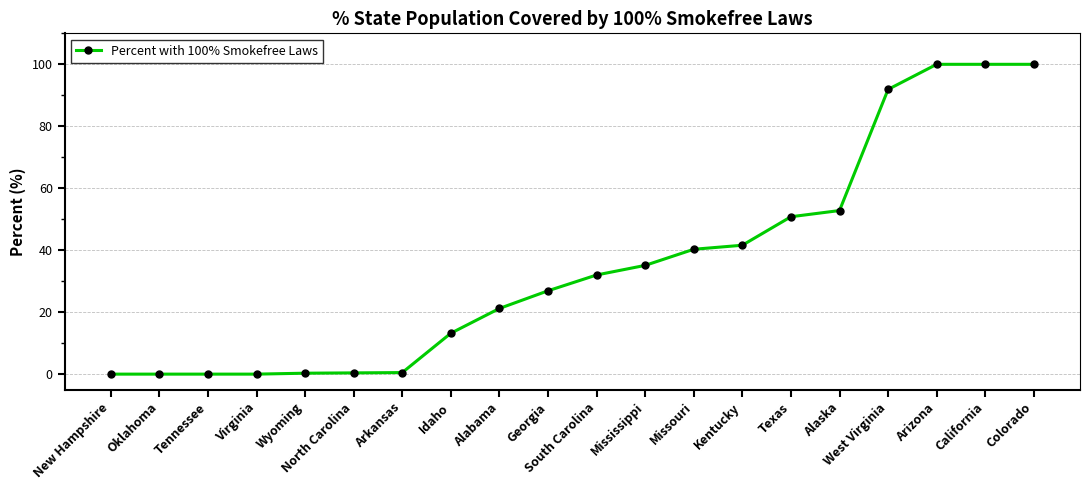

What is the difference between the second highest and minimum values?

100.0